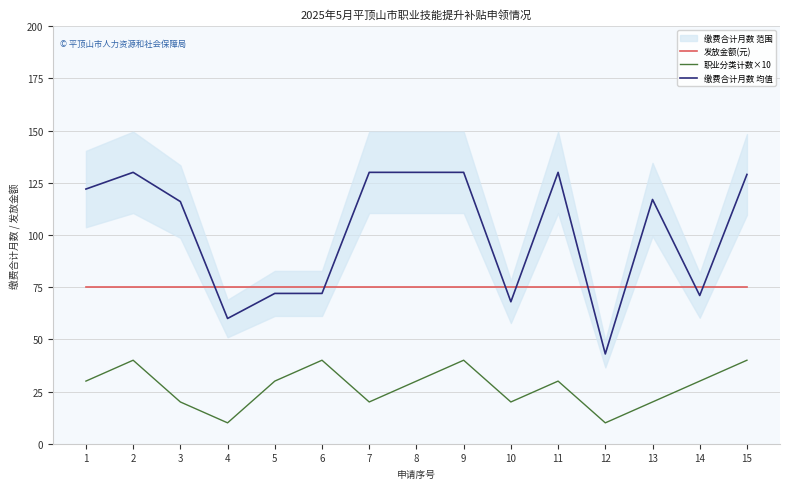

True or false: 发放金额(元) and 职业分类计数×10 intersect in this chart.

False